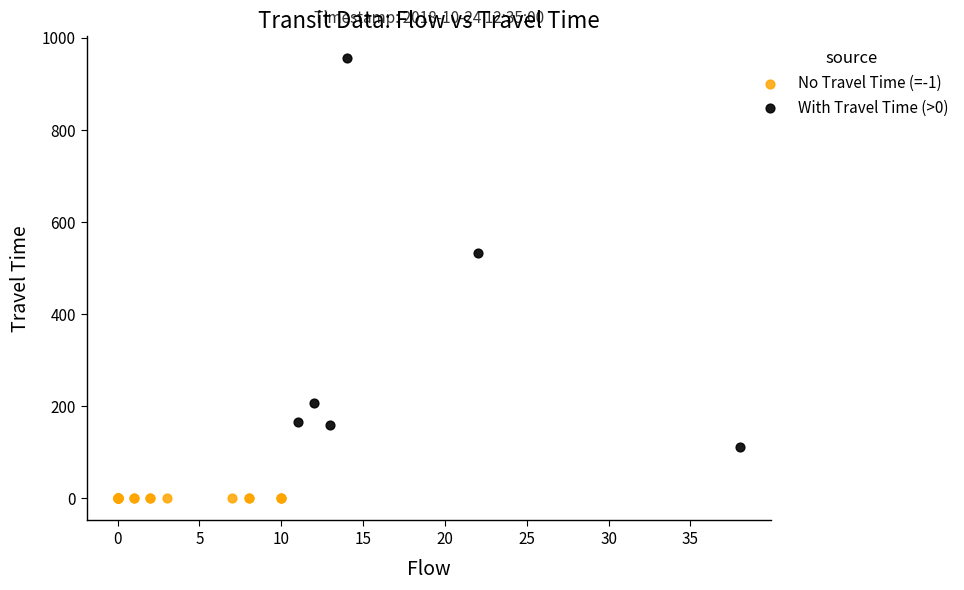

Which series contains the lowest Y value?

No Travel Time (=-1)